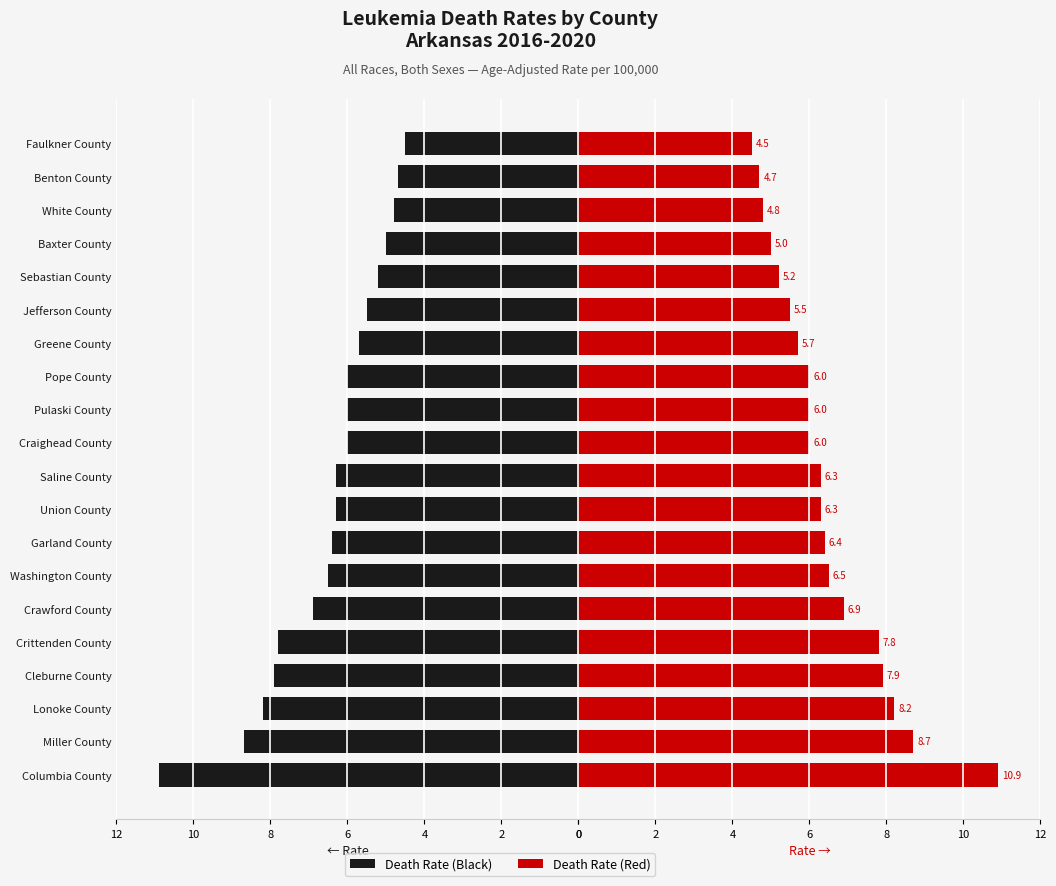

Reading left to right, list all the values displayed in this chart.

Lower CI: 10.9	8.7	8.2	7.9	7.8	6.9	6.5	6.4	6.3	6.3	6.0	6.0	6.0	5.7	5.5	5.2	5.0	4.8	4.7	4.5
Upper CI: 10.9	8.7	8.2	7.9	7.8	6.9	6.5	6.4	6.3	6.3	6.0	6.0	6.0	5.7	5.5	5.2	5.0	4.8	4.7	4.5